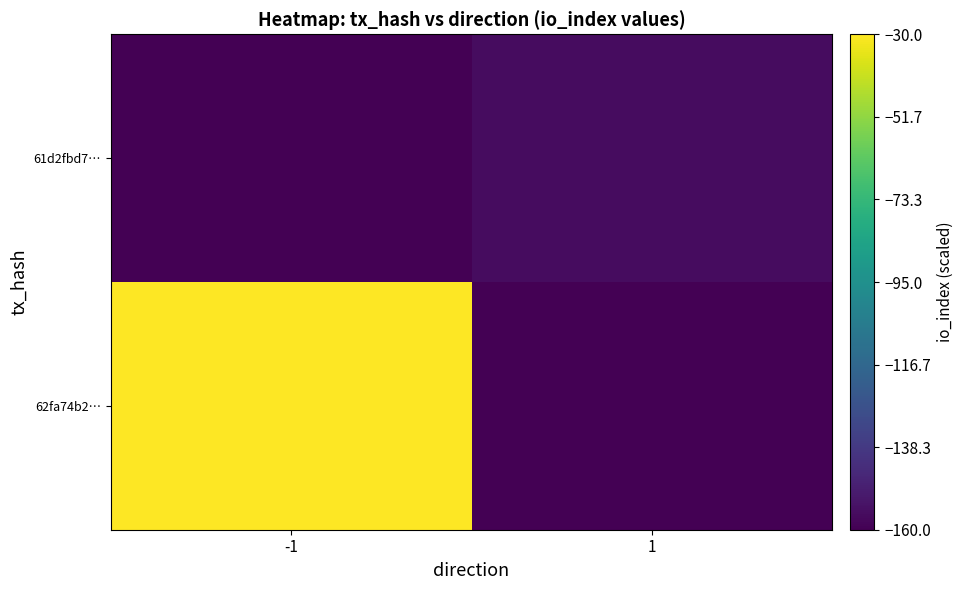

What is the greatest value displayed?

-30.0